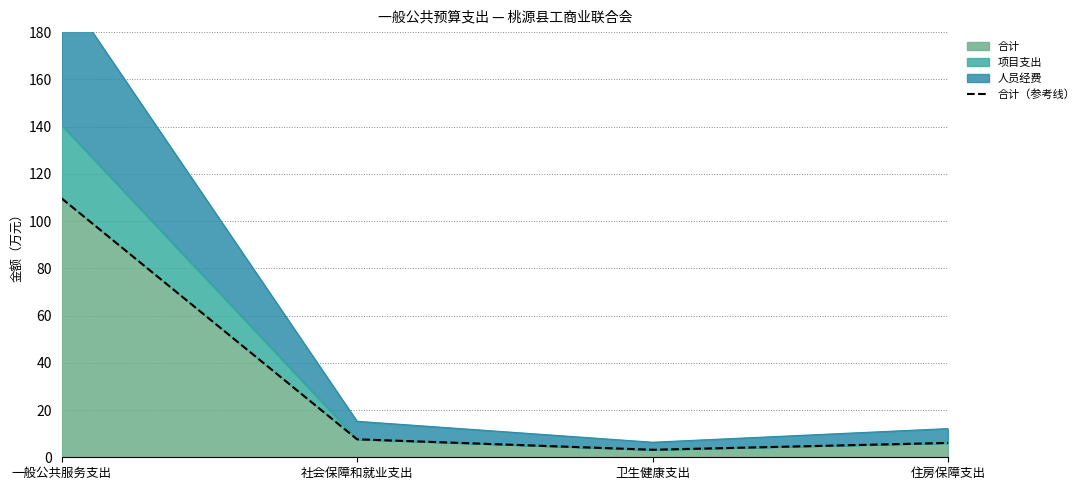

What is the difference between the maximum and minimum values?

106.4